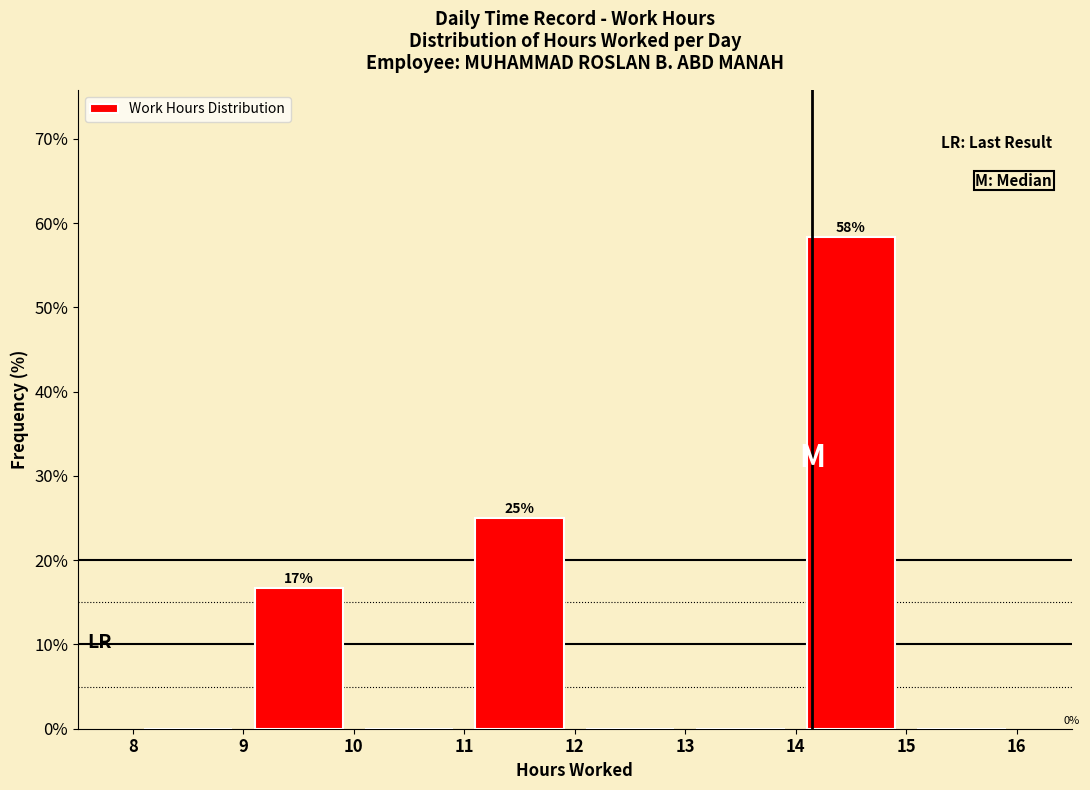

Over which range of the x-axis is the bar tallest?

14 to 15